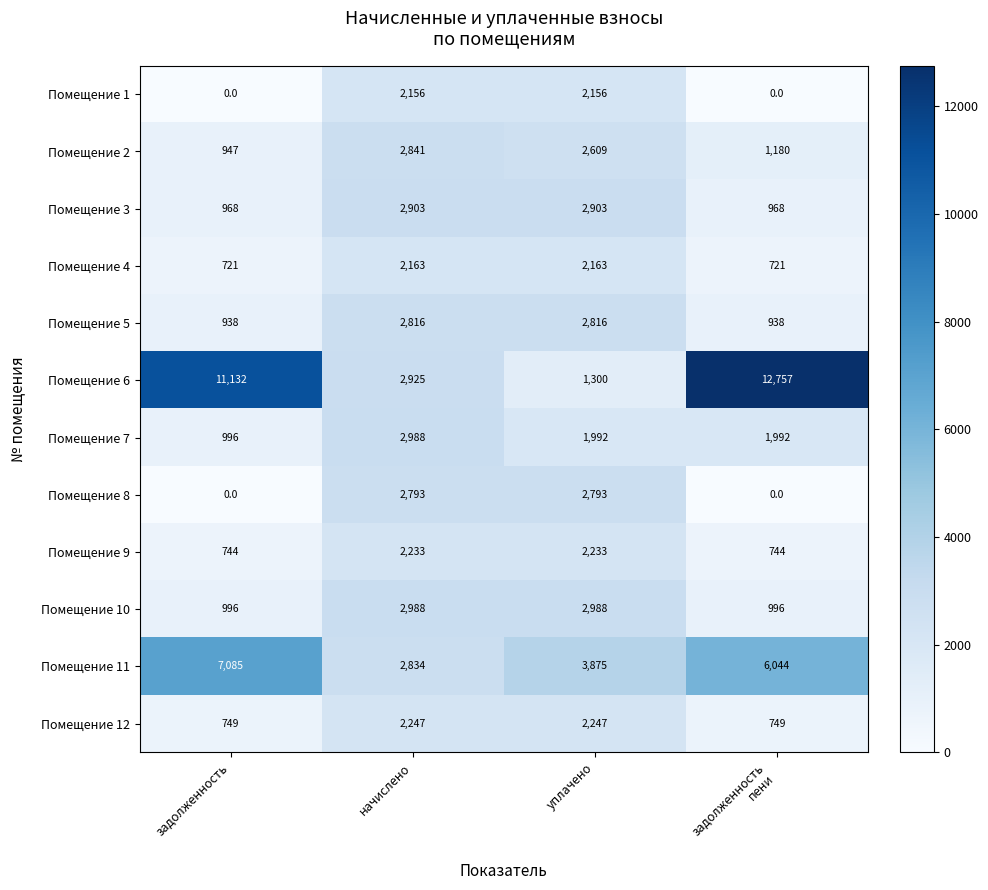

What is the spread (max minus min) of values at начислено?

832